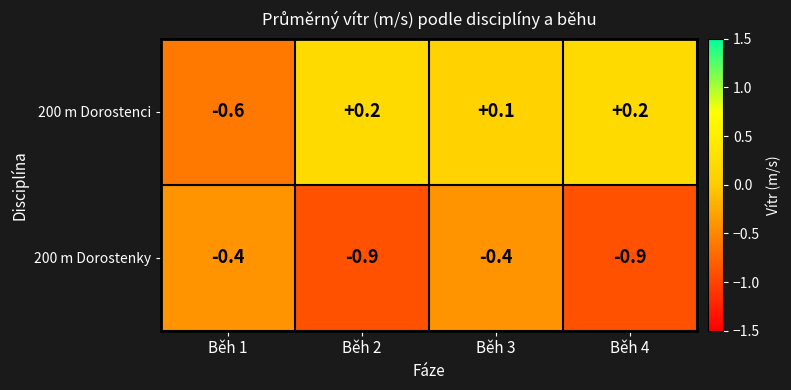

What is the difference between the maximum and minimum values in the 200 m Dorostenky series?

0.5